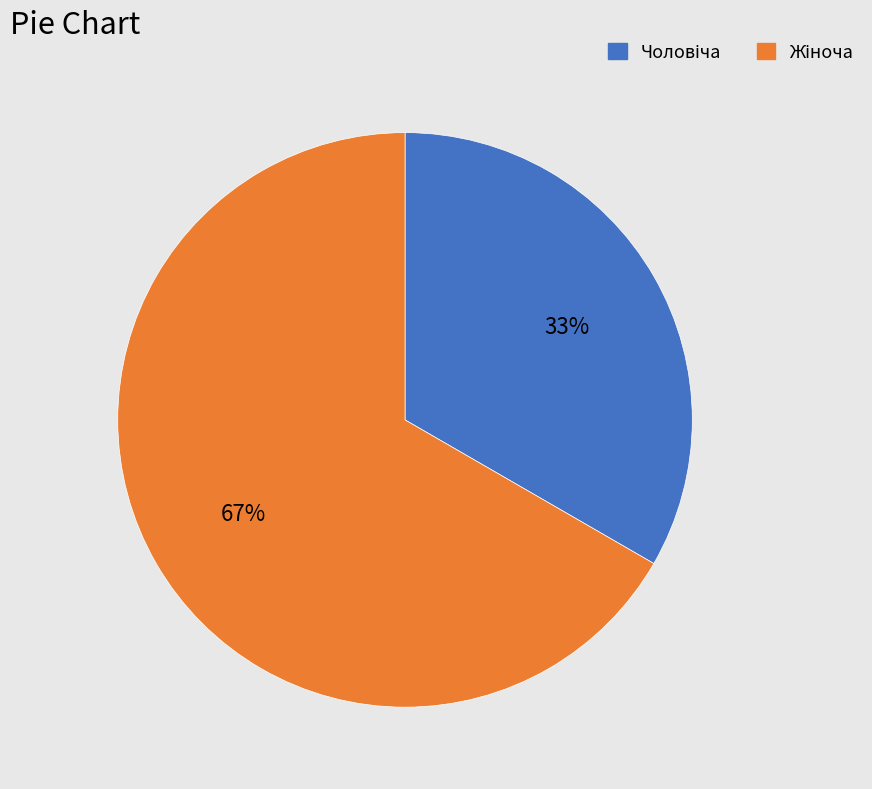

To the nearest percent, what is the average slice percentage?

50%